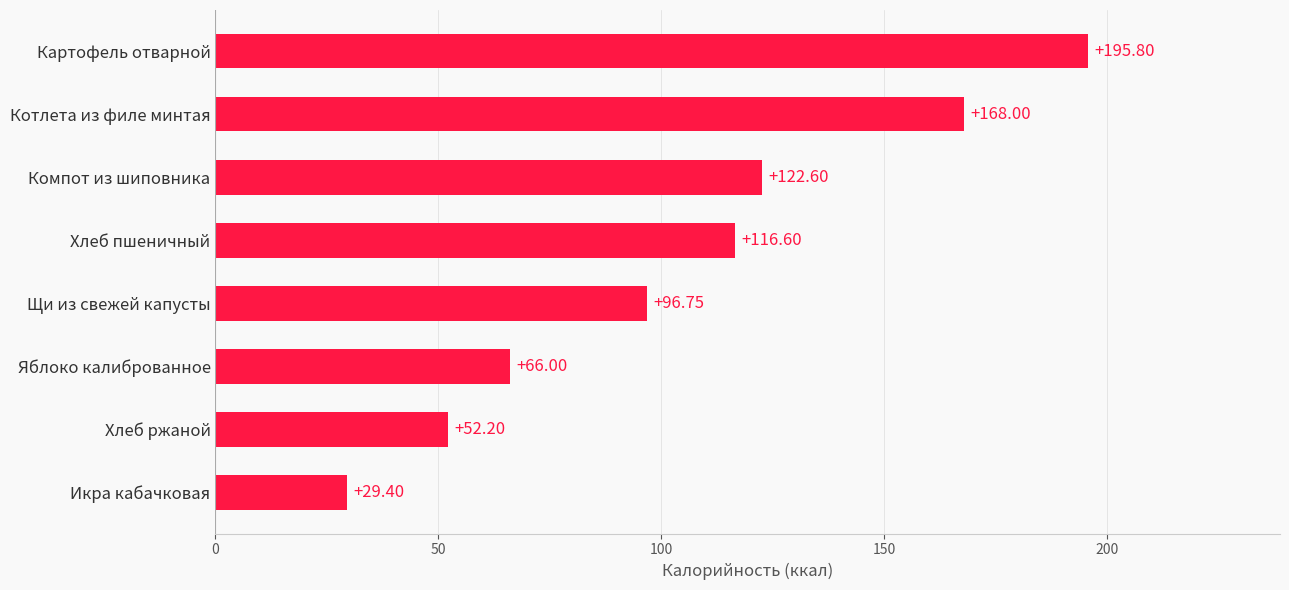

Between Яблоко калиброванное and Хлеб ржаной, which is larger?

Яблоко калиброванное